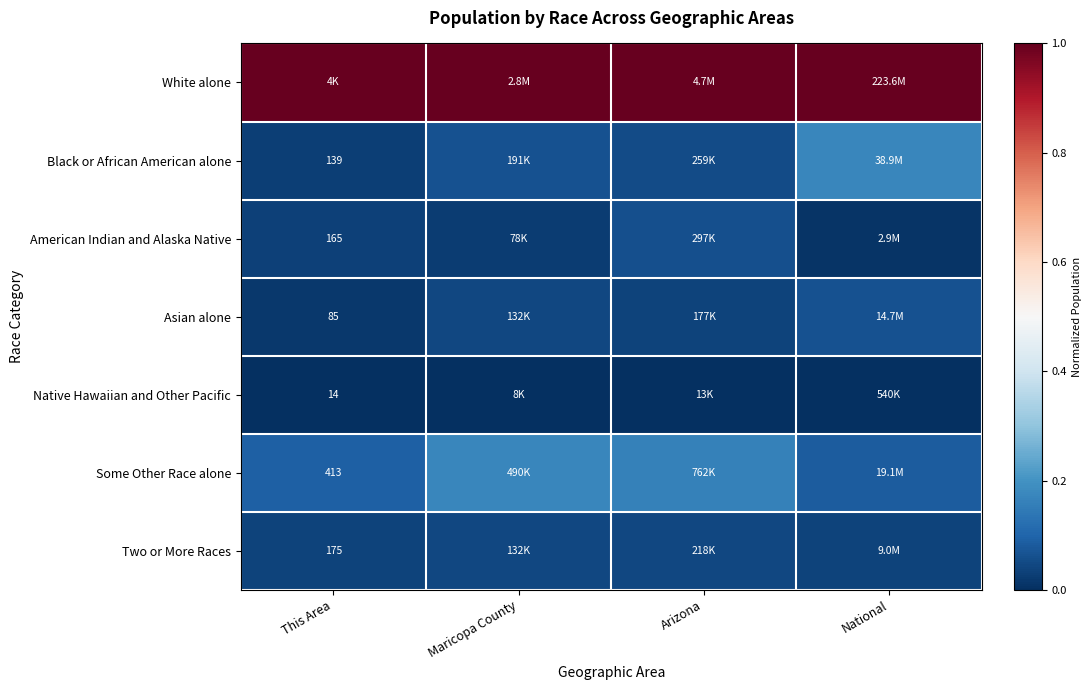

Rank the series at Maricopa County from highest to lowest value.

White alone, Some Other Race alone, Black or African American alone, Asian alone, Two or More Races, American Indian and Alaska Native, Native Hawaiian and Other Pacific